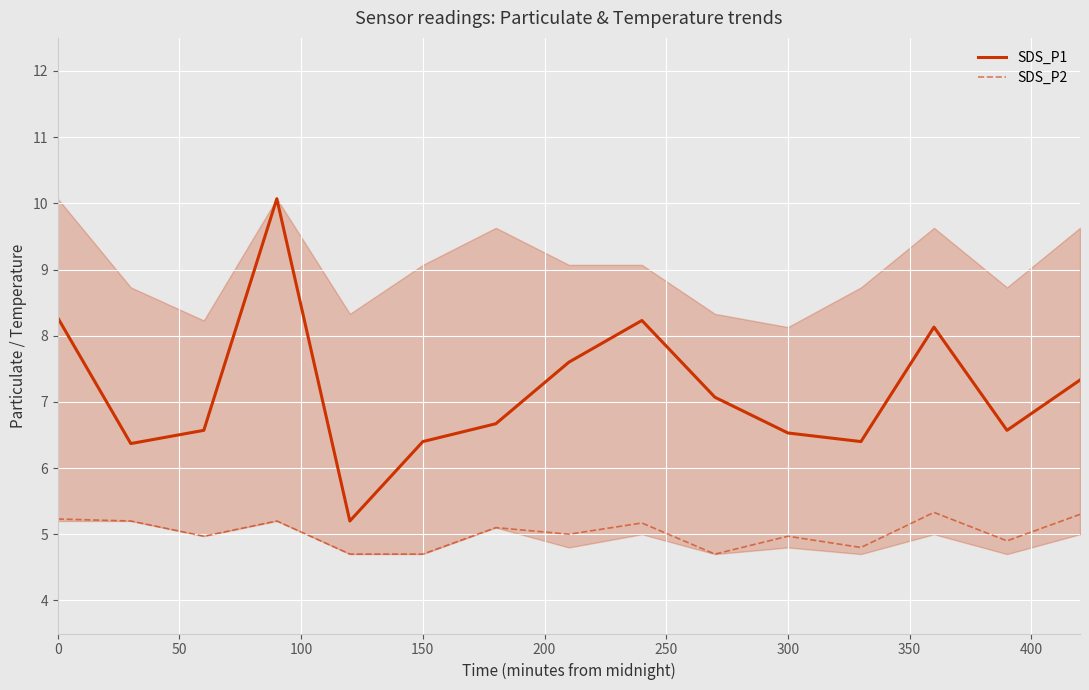

Which series has the largest total across all categories?

SDS_P1